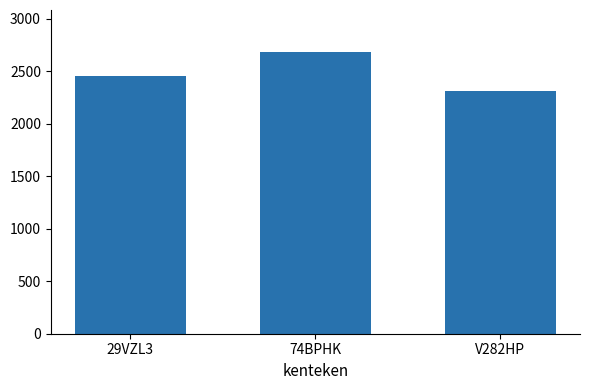

What is the value of the 2nd bar from the left?

2680